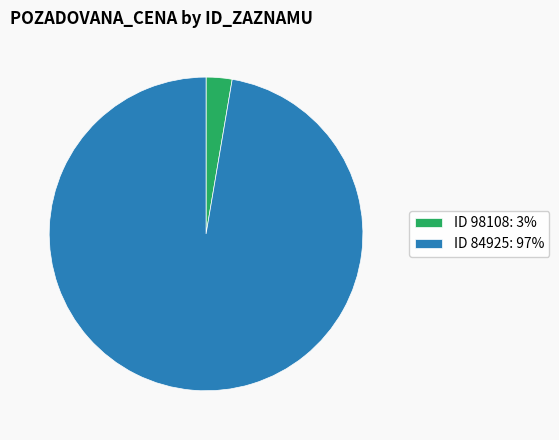

What is the smallest slice in the pie chart?

ID 98108: 3%